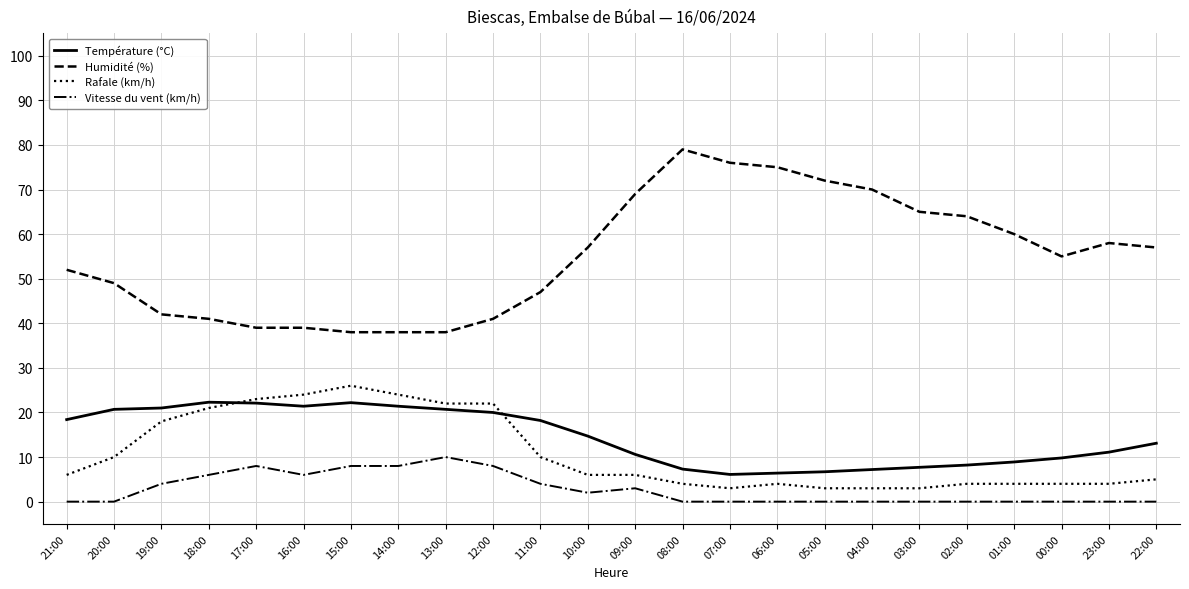

What are all the series names shown in the legend?

Température (°C), Humidité (%), Rafale (km/h), Vitesse du vent (km/h)